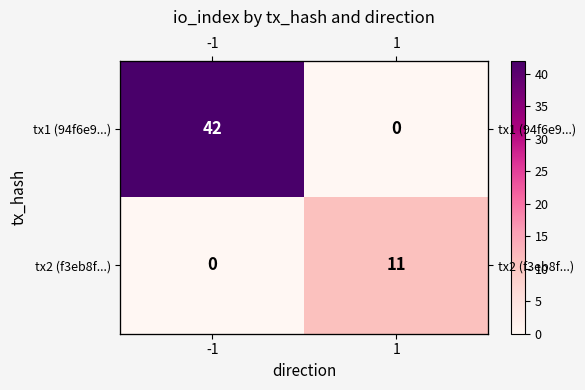

Rank the series by their average value, from lowest to highest.

tx2 (f3eb8f...), tx1 (94f6e9...)